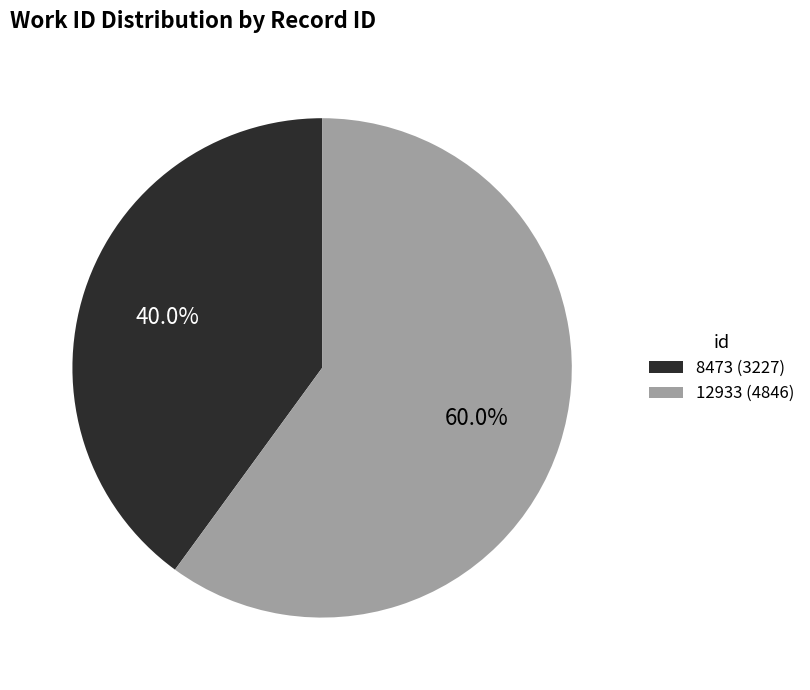

Between 8473 (3227) and 12933 (4846), which is larger?

12933 (4846)